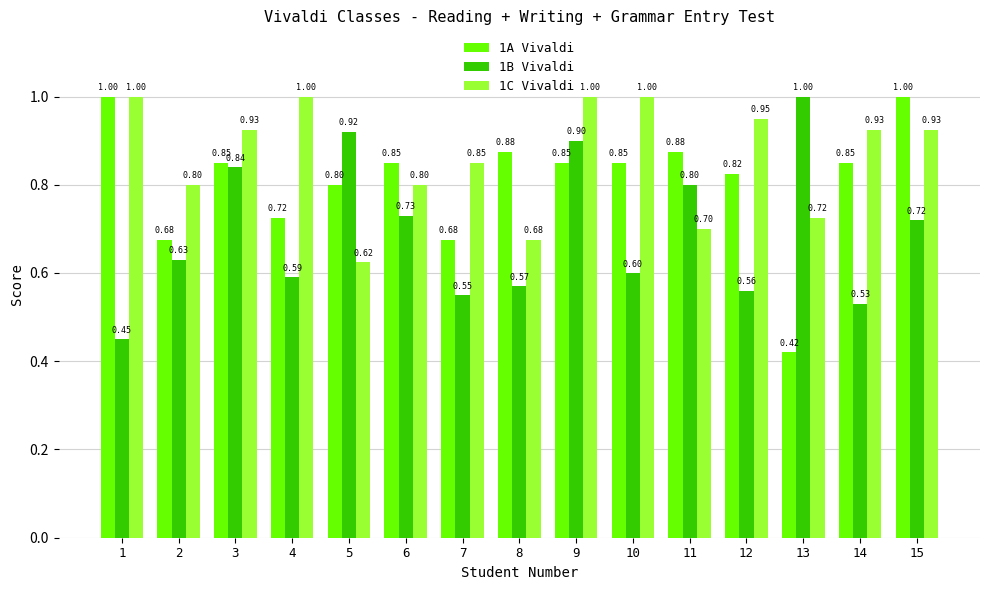

Count the 1B Vivaldi values in the range 0 to 1.

15